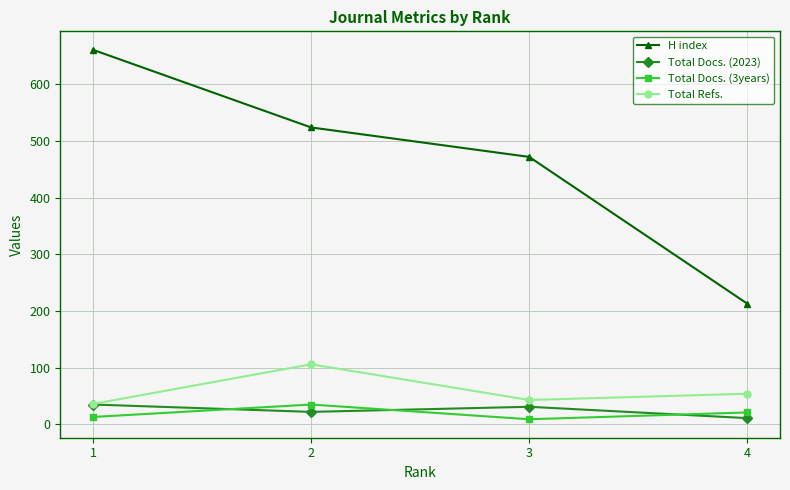

Is the value of Total Docs. (3years) at 3 greater than the value of H index at 2?

No